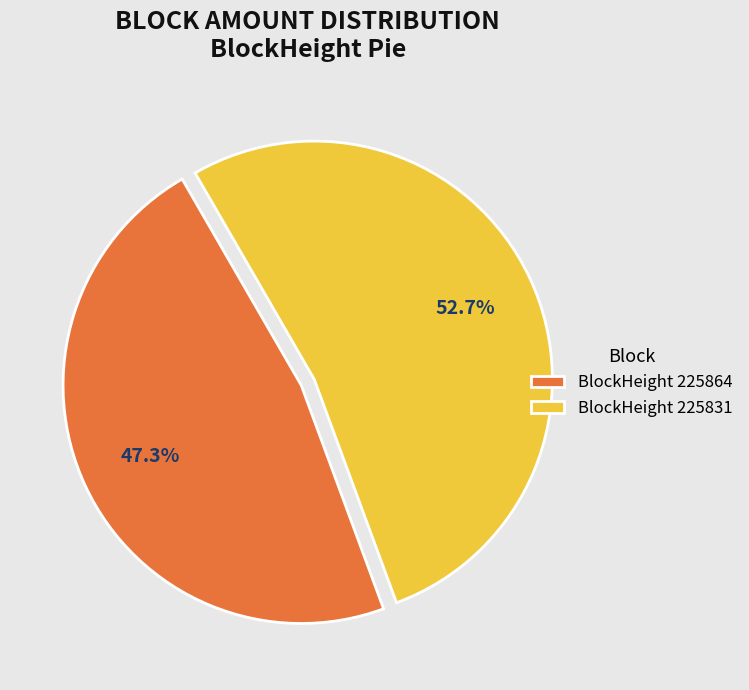

Do BlockHeight 225864 and BlockHeight 225831 together represent more than half of the pie?

Yes